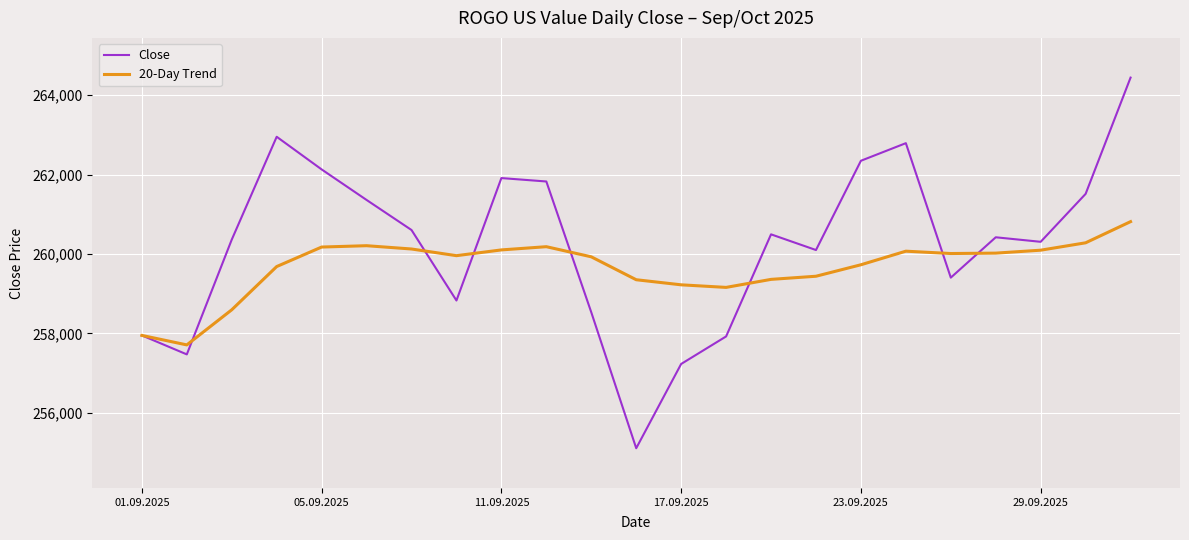

Rank the series by their average value, from lowest to highest.

20-Day Trend, Close